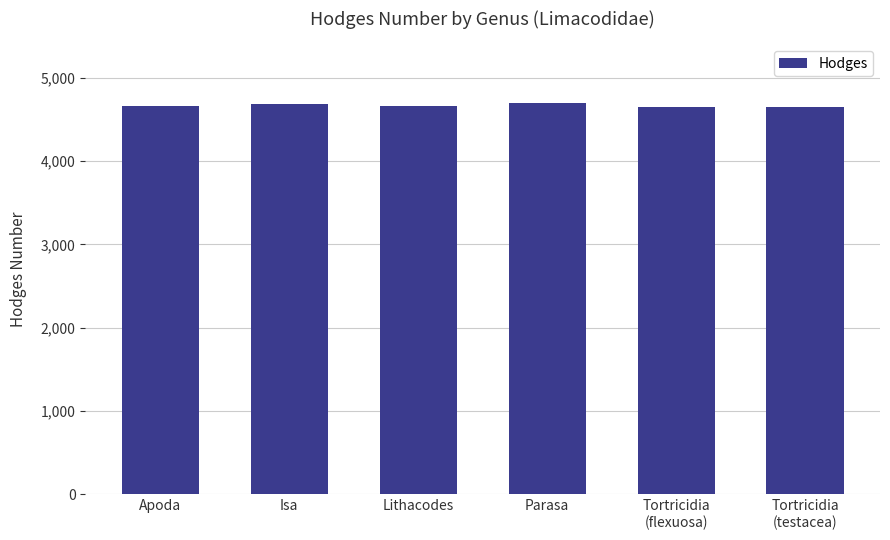

What is the ratio of the value at Isa to the value at Lithacodes?

1.0